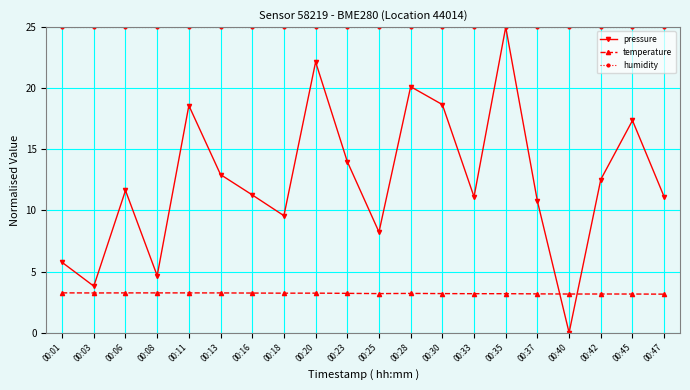

Is this an area chart (filled region under the line)?

No